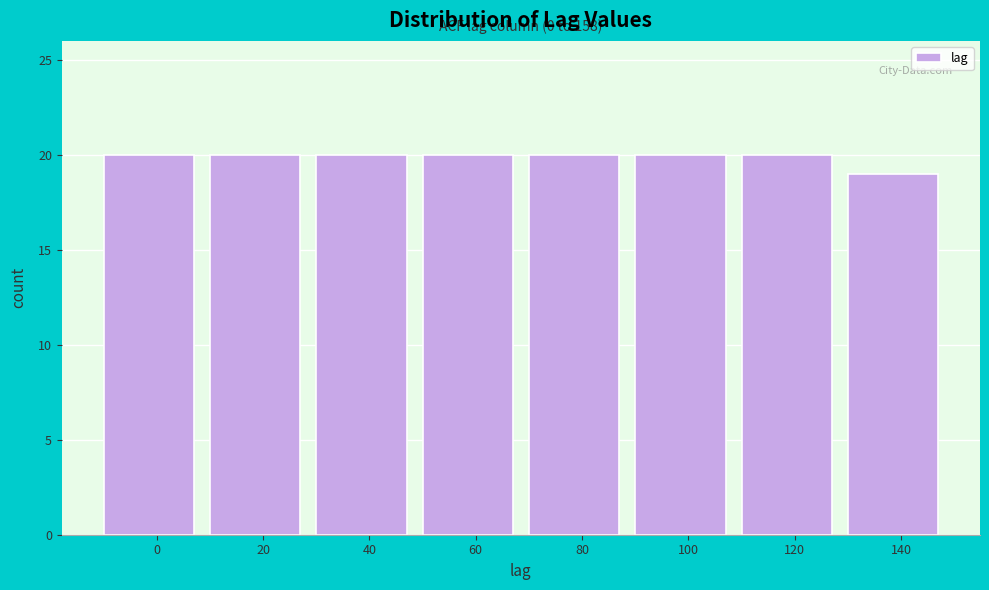

Reading right to left, transcribe all the data shown in this chart.

19	20	20	20	20	20	20	20